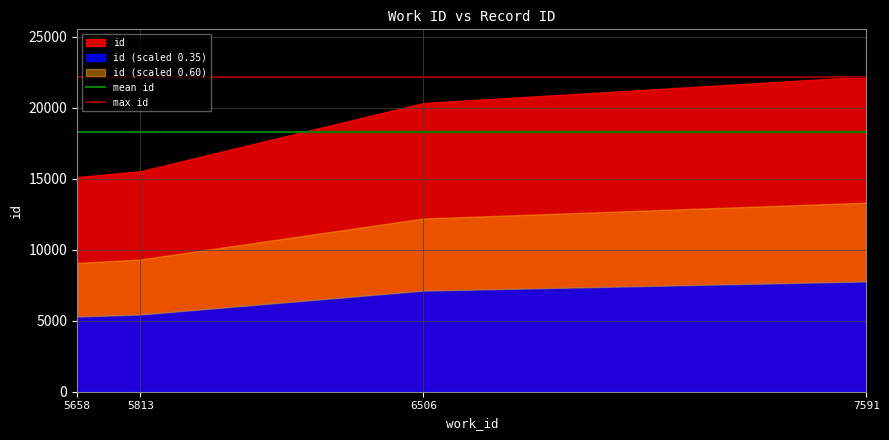

What is the sum of all mean id values?

36577.0